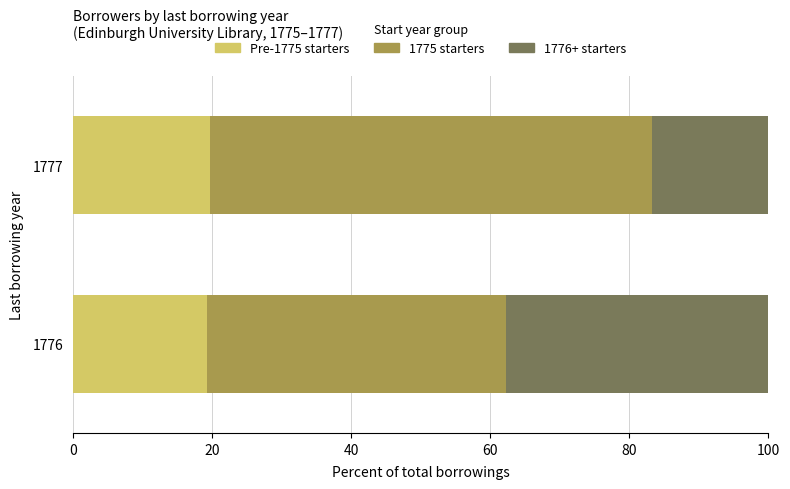

What is the total value across all series at 1777?

100.0